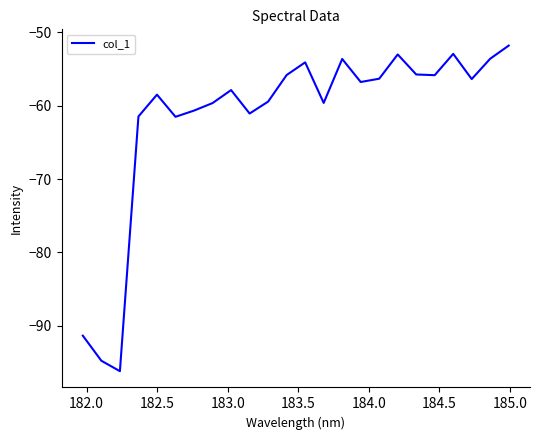

What is the minimum value shown in the chart?

-96.2